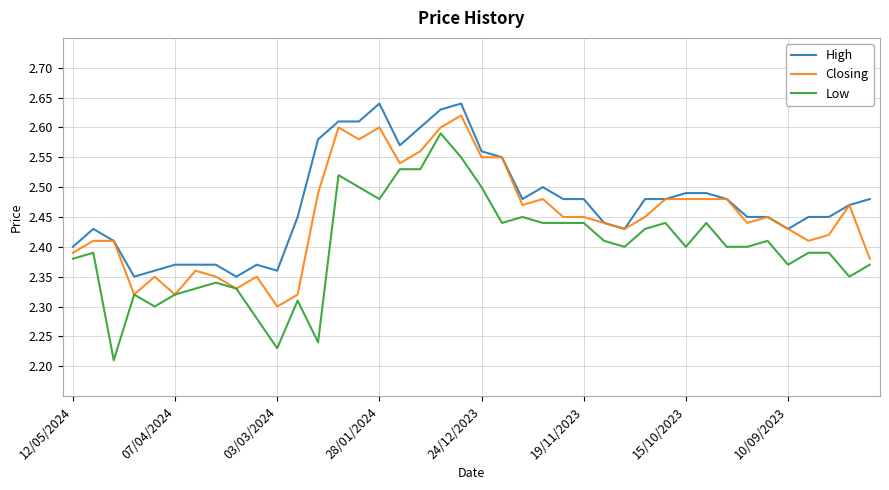

True or false: High and Low intersect in this chart.

False